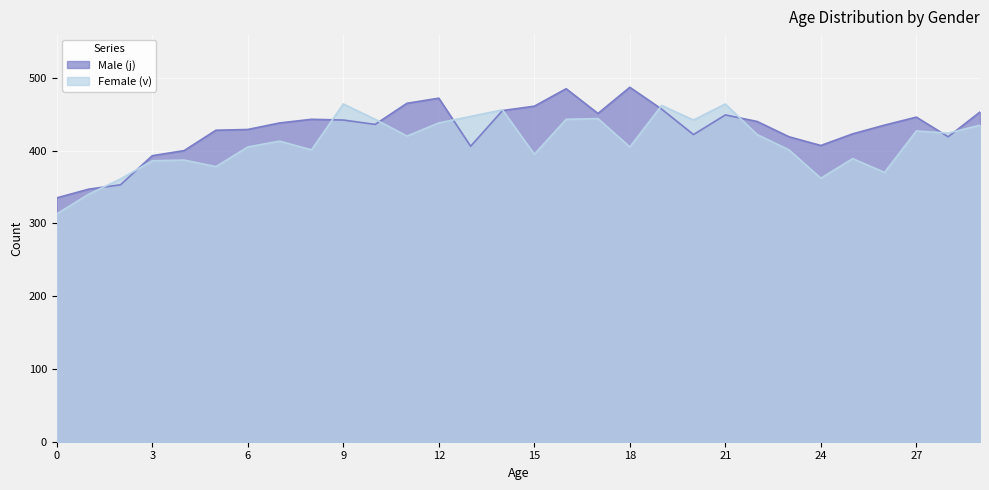

The Male (j) series shows 485 at 16. True or false?

True